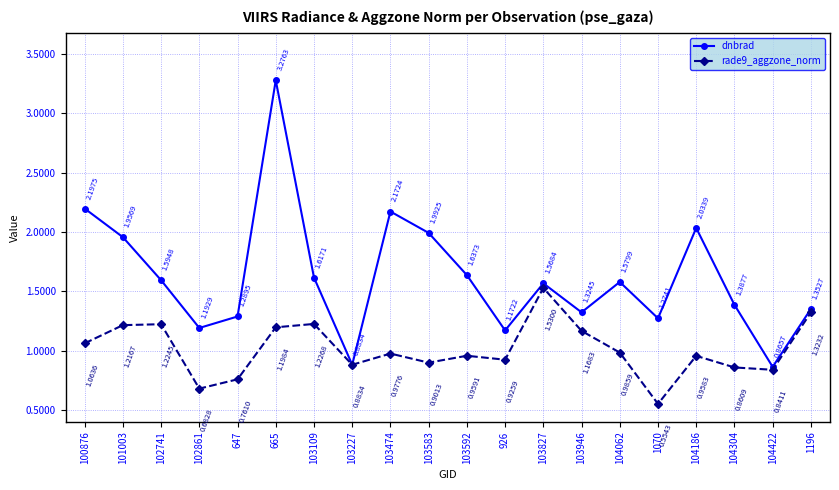

Is the value of rade9_aggzone_norm at 103946 greater than the value of dnbrad at 104304?

No